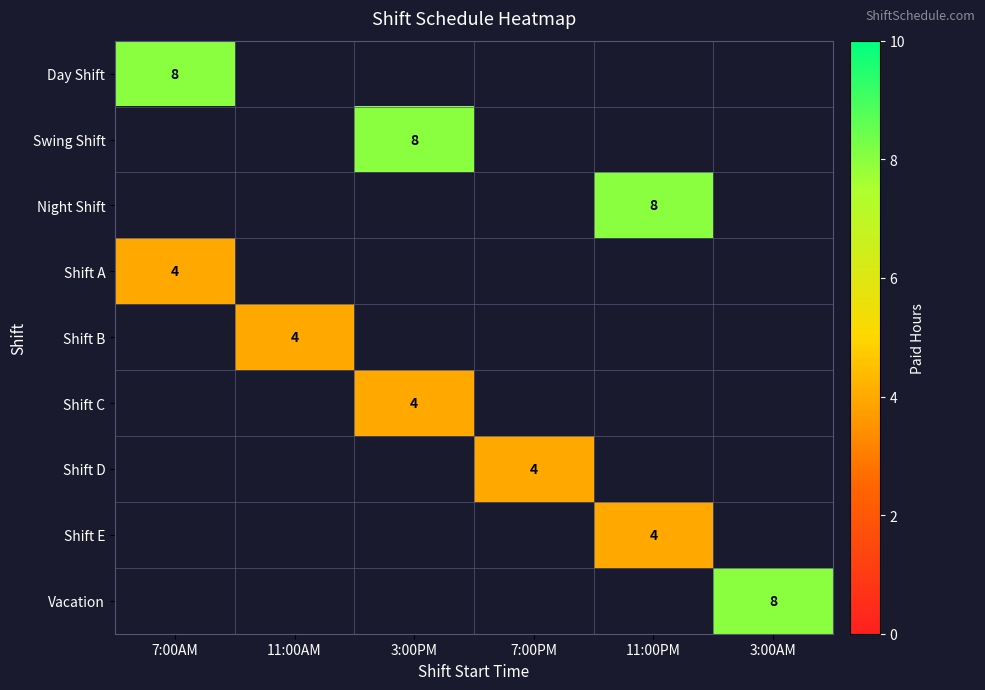

The Shift D series shows 3 at 7:00PM. True or false?

False